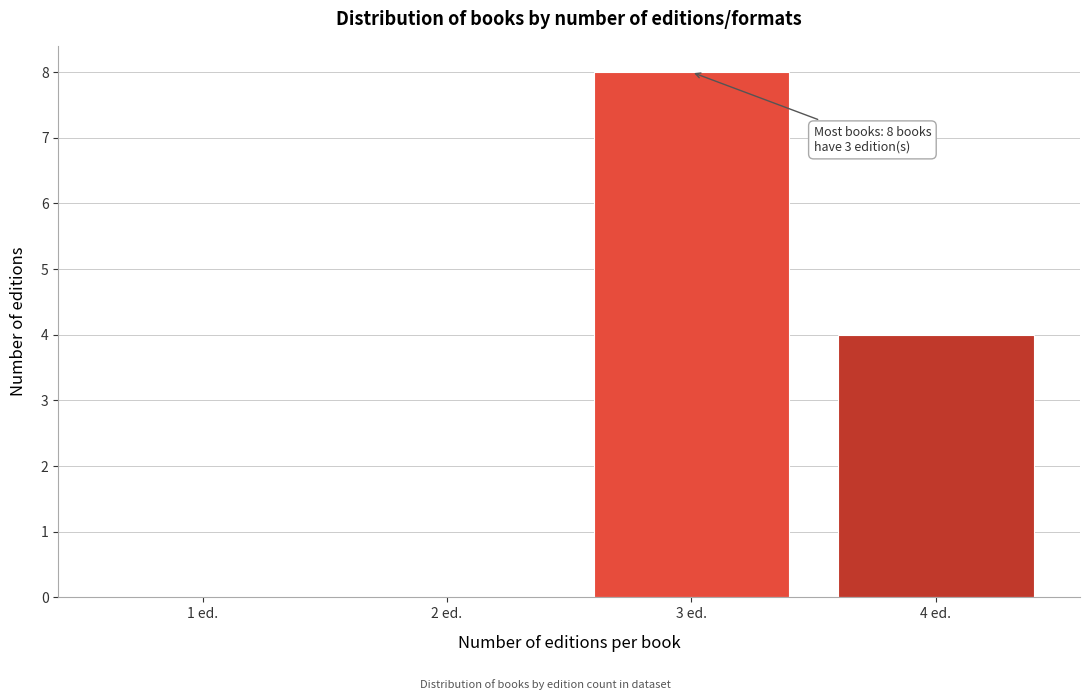

Reading left to right, extract all data points from this chart.

1 ed.=0	2 ed.=0	3 ed.=8	4 ed.=4